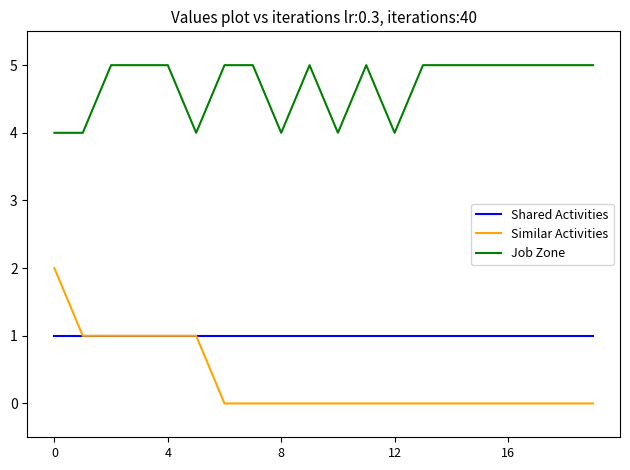

How many lines are shown in the chart?

3